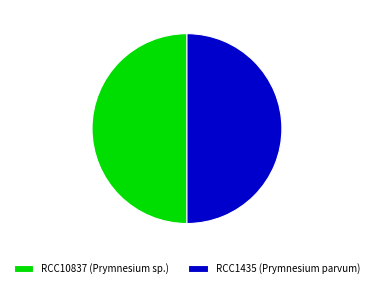

Do RCC10837 (Prymnesium sp.) and RCC1435 (Prymnesium parvum) together represent more than half of the pie?

Yes